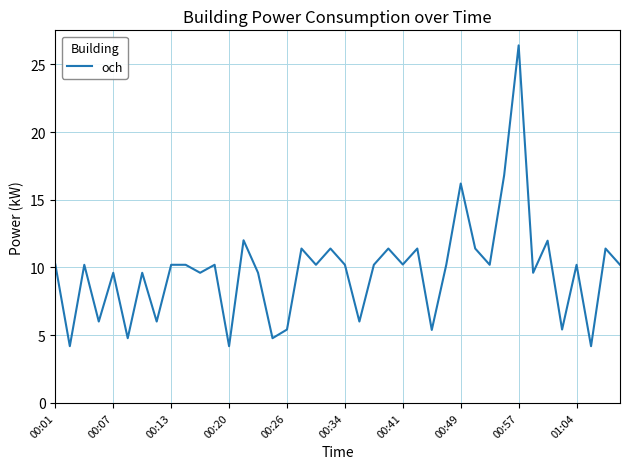

What is the greatest value displayed?

26.4